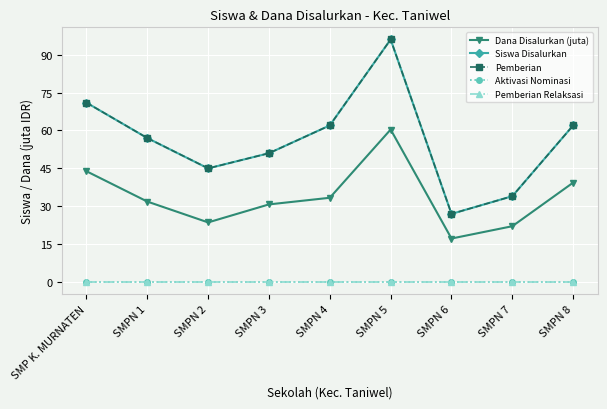

Does the chart have visible grid lines?

Yes